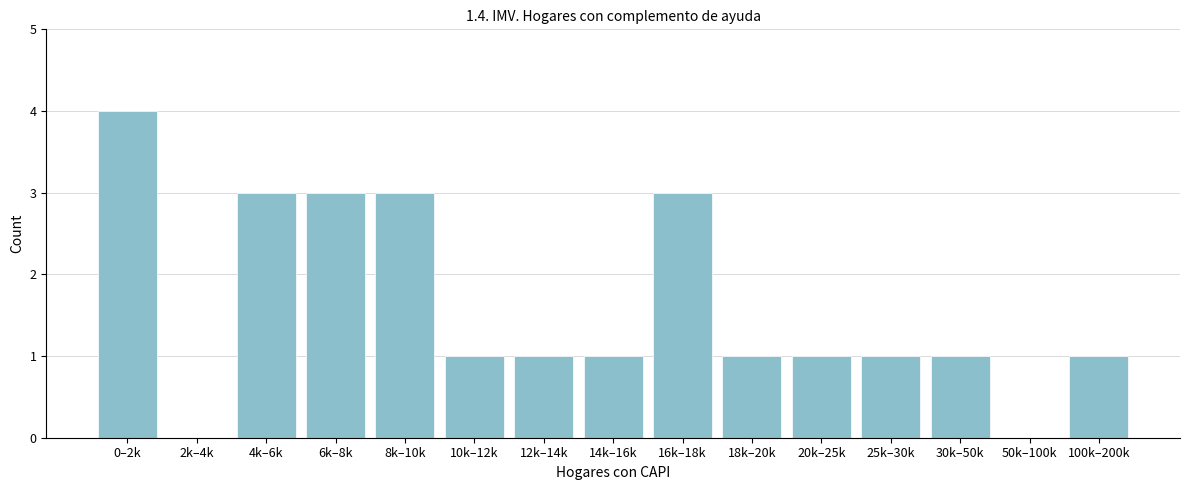

Reading left to right, extract all data points from this chart.

0–2k=4	2k–4k=0	4k–6k=3	6k–8k=3	8k–10k=3	10k–12k=1	12k–14k=1	14k–16k=1	16k–18k=3	18k–20k=1	20k–25k=1	25k–30k=1	30k–50k=1	50k–100k=0	100k–200k=1